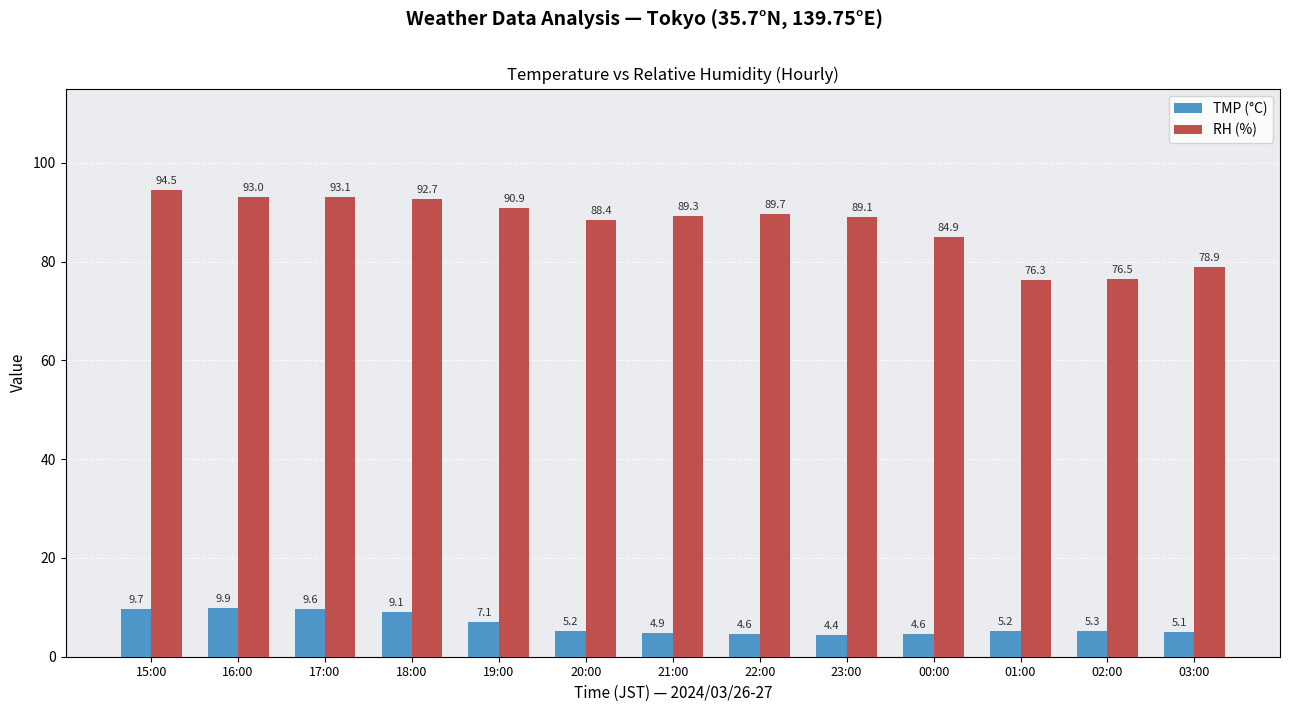

Which category has the highest value in the TMP (°C) series?

16:00